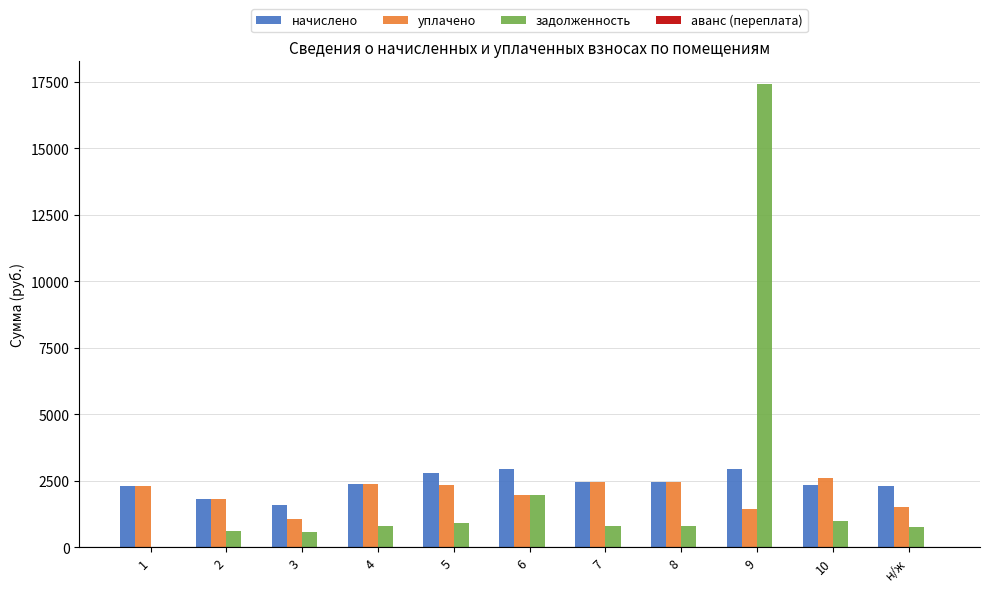

What is the total value across all series at 2?

4251.4